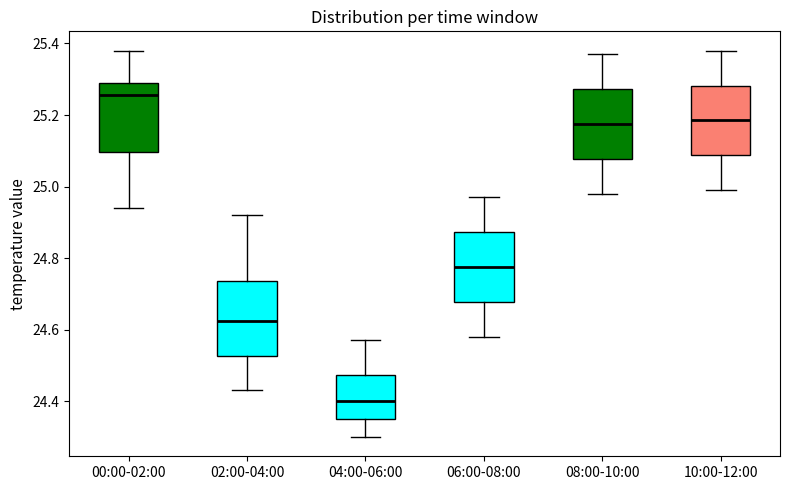

Reading left to right, transcribe this box plot: for each box, give where its median line is, the range the box spans, and where its two whiskers end, as read against the y-axis. The values are not printed on the chart, so give them approximately, as read against the axis.

00:00-02:00: median 25.26, box 25.10 to 25.30, whiskers 24.94 to 25.38
02:00-04:00: median 24.62, box 24.52 to 24.74, whiskers 24.44 to 24.92
04:00-06:00: median 24.40, box 24.36 to 24.48, whiskers 24.30 to 24.58
06:00-08:00: median 24.78, box 24.68 to 24.88, whiskers 24.58 to 24.98
08:00-10:00: median 25.18, box 25.08 to 25.28, whiskers 24.98 to 25.38
10:00-12:00: median 25.18, box 25.08 to 25.28, whiskers 25.00 to 25.38